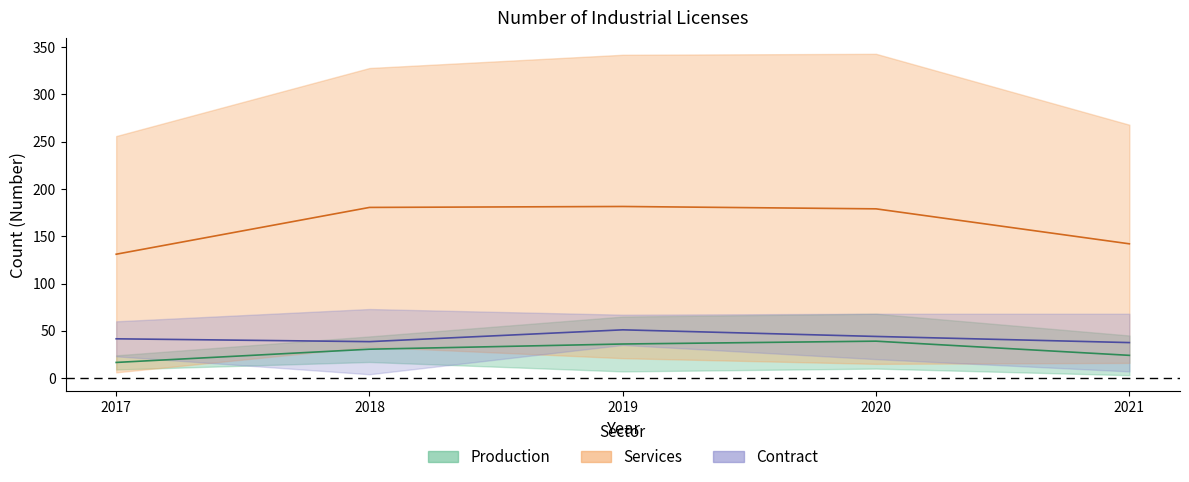

True or false: Contract_Existing has more than 1 interior local peaks.

False